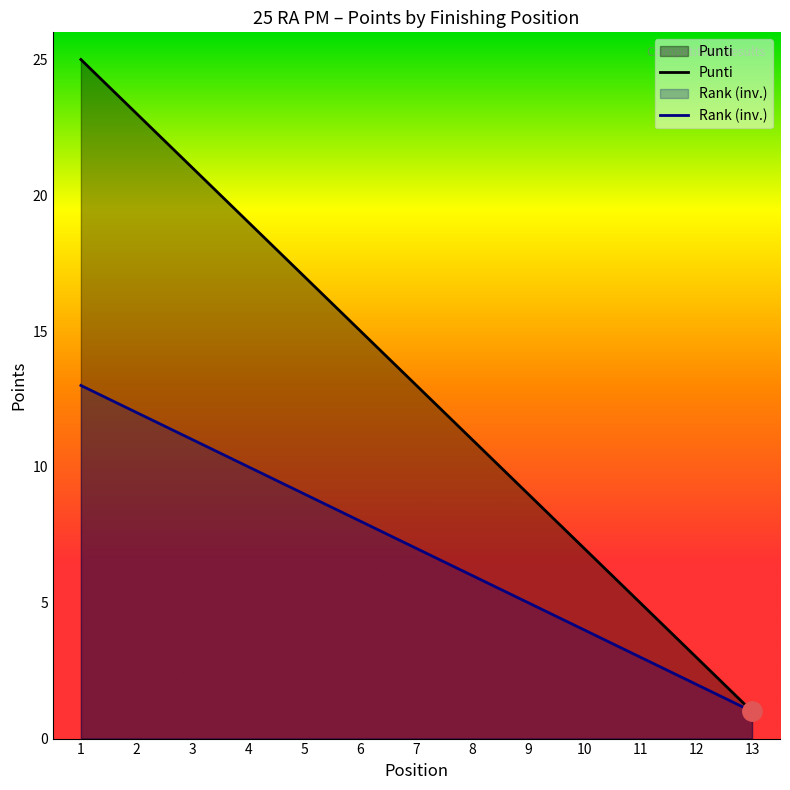

Which series has the largest range (max minus min)?

Punti